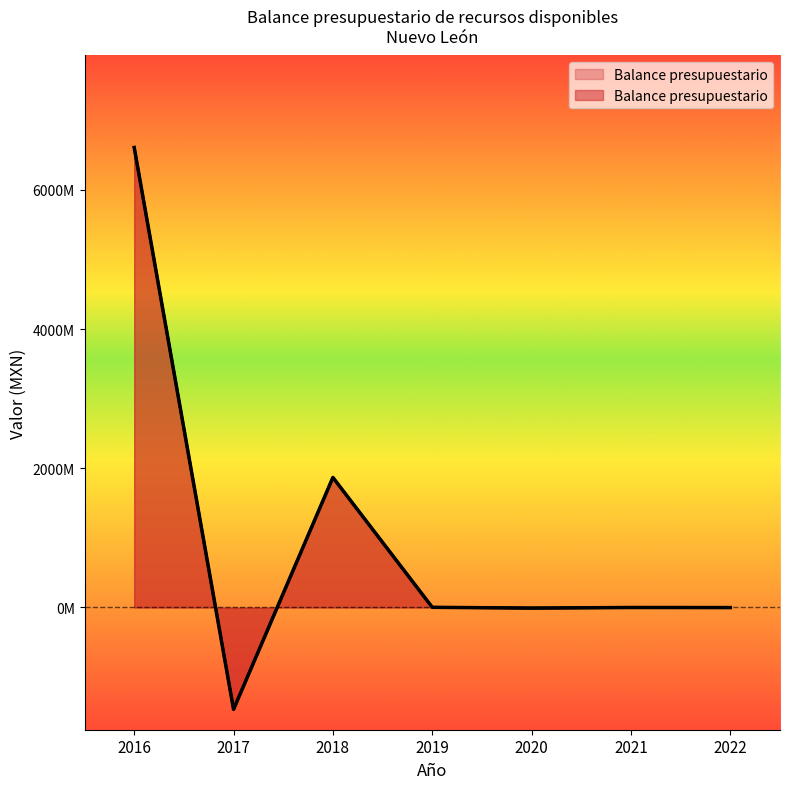

What value does the data have at 2019?

2509164